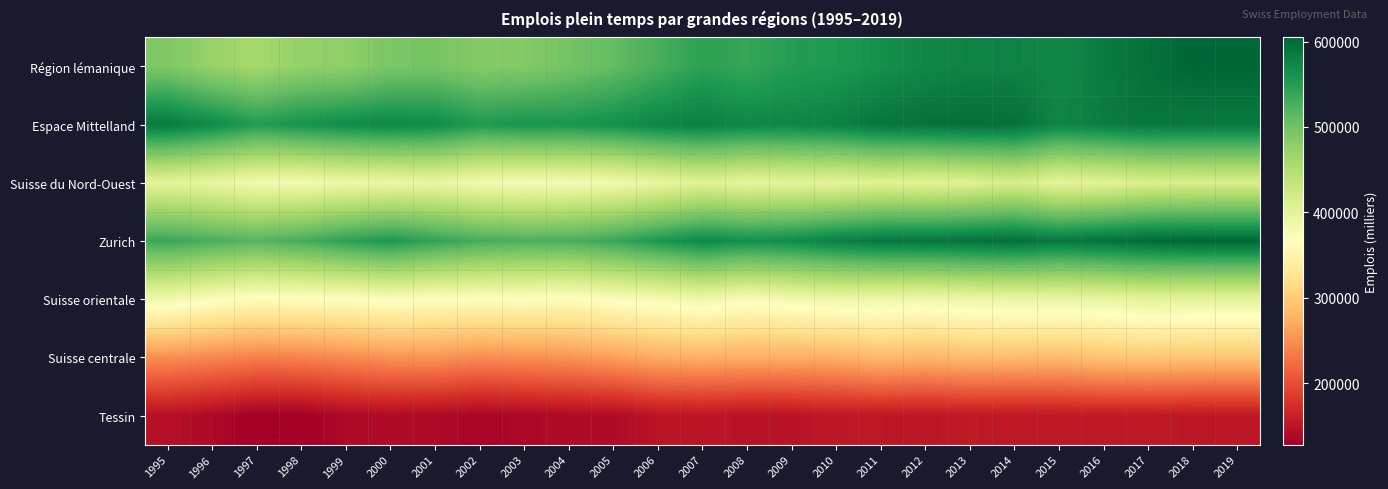

What is the difference between the highest and lowest values at 2009?

426515.7